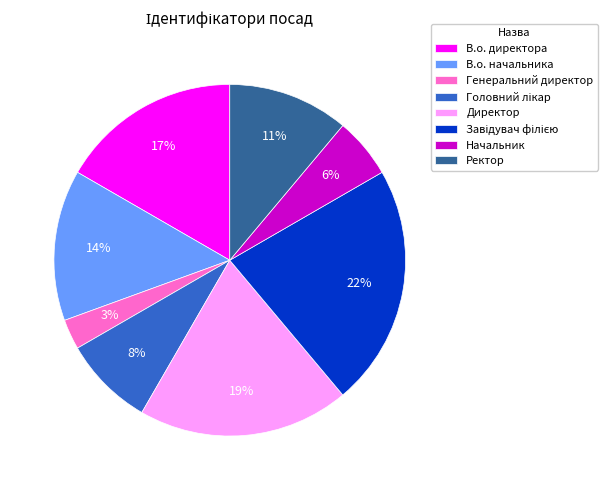

What is the ratio of the value at Ректор to the value at Директор?

0.6